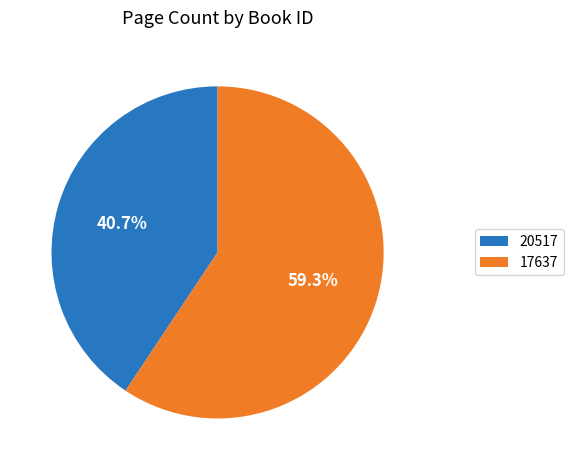

True or false: 17637 accounts for 65% of the total.

False